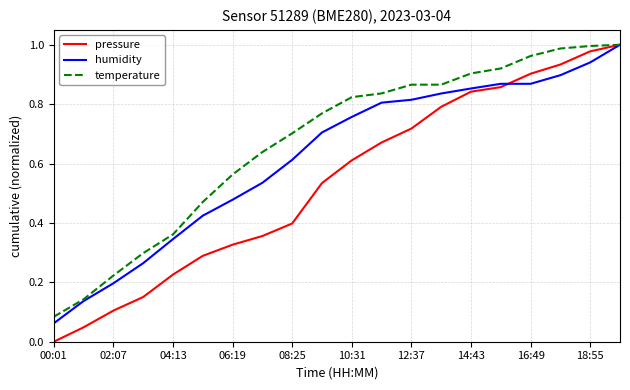

What is the sum of all humidity values?

12.4